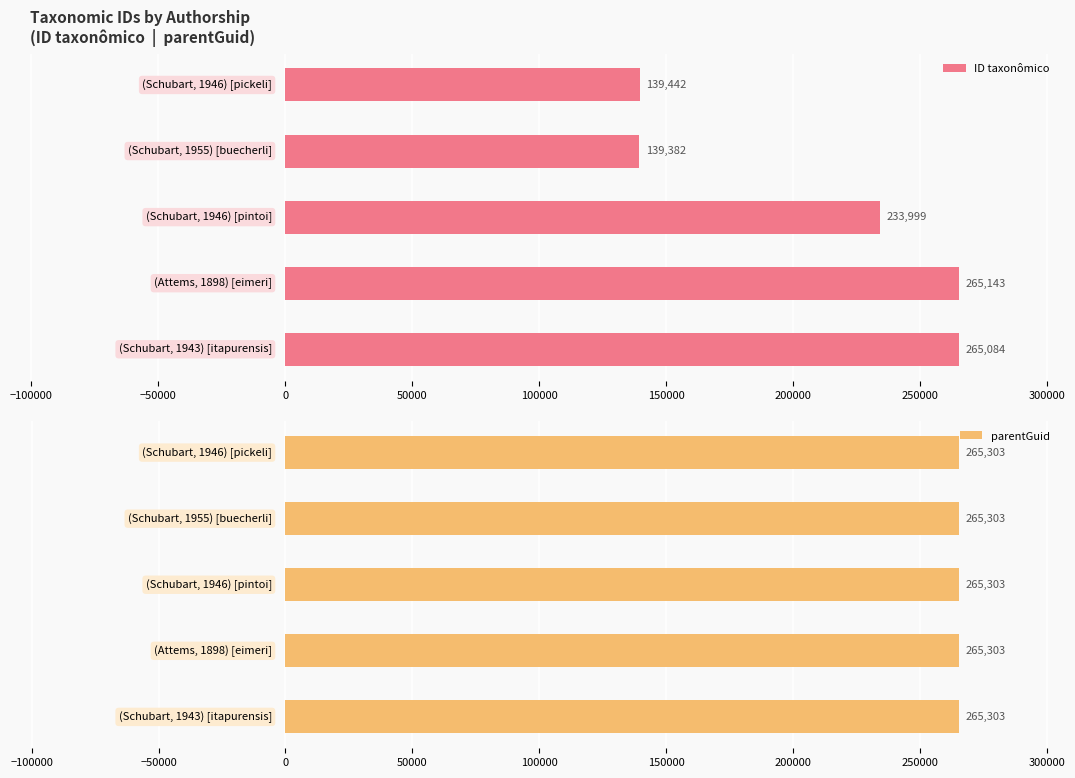

What is the difference between the maximum and second lowest values in the ID taxonômico series?

125701